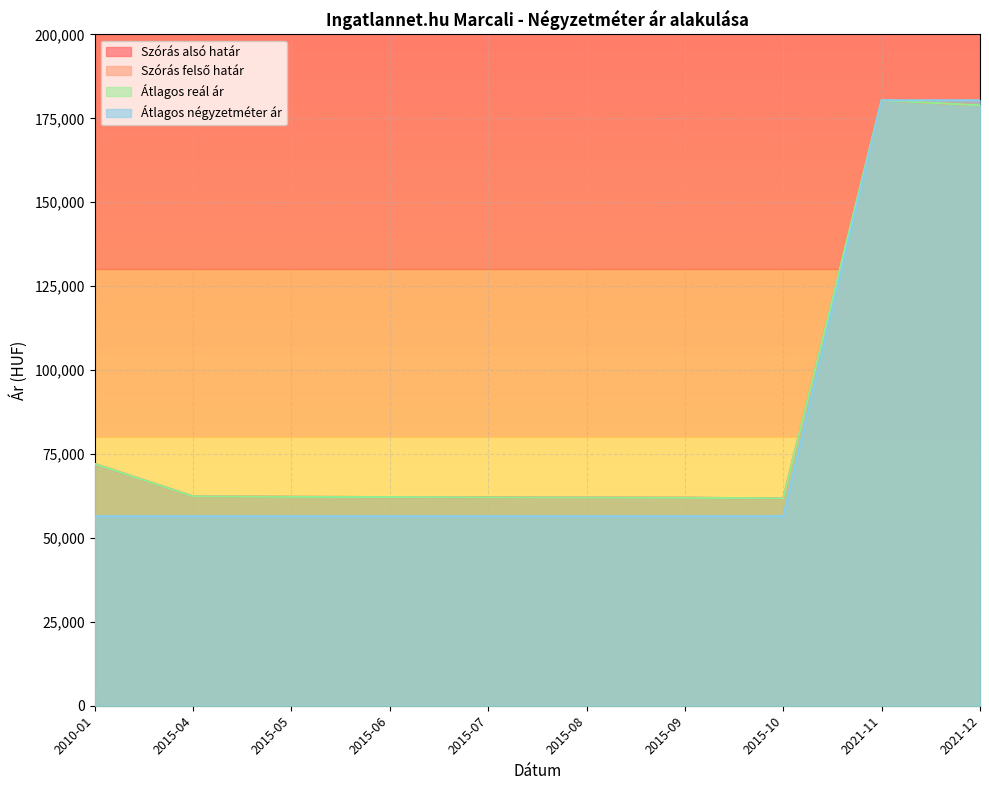

At which category does Szórás alsó határ reach its first local peak?

2021-11